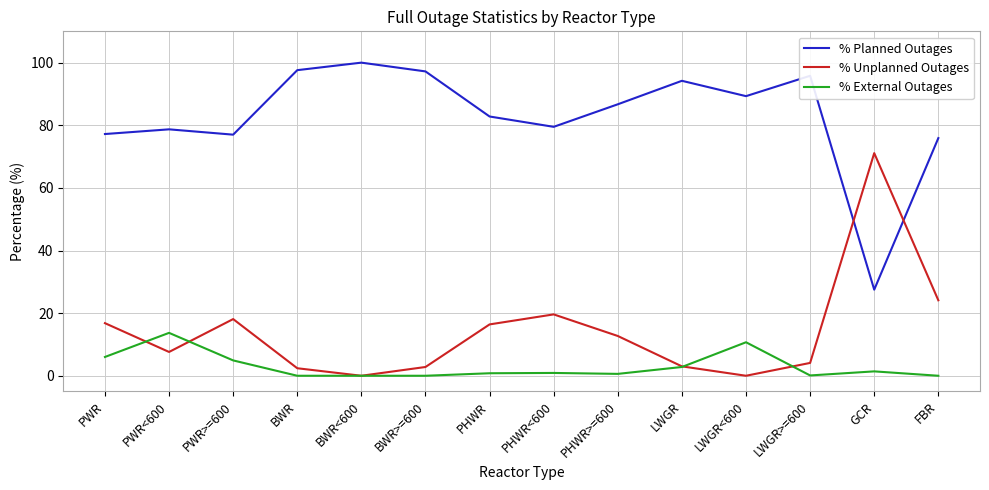

True or false: % External Outages and % Planned Outages intersect in this chart.

False